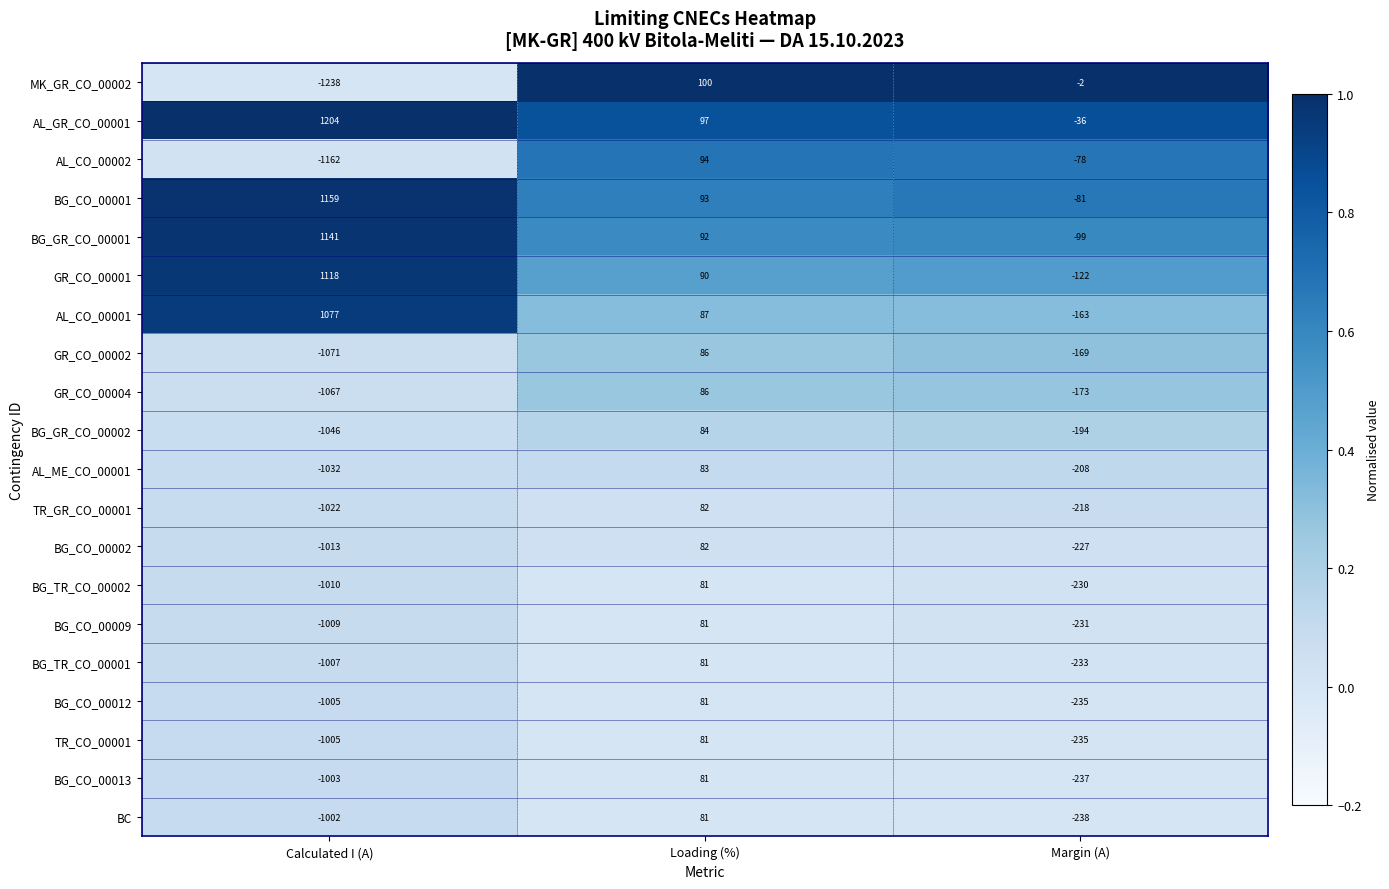

Where is BG_CO_00013 nearest to the value -461?

Margin (A)